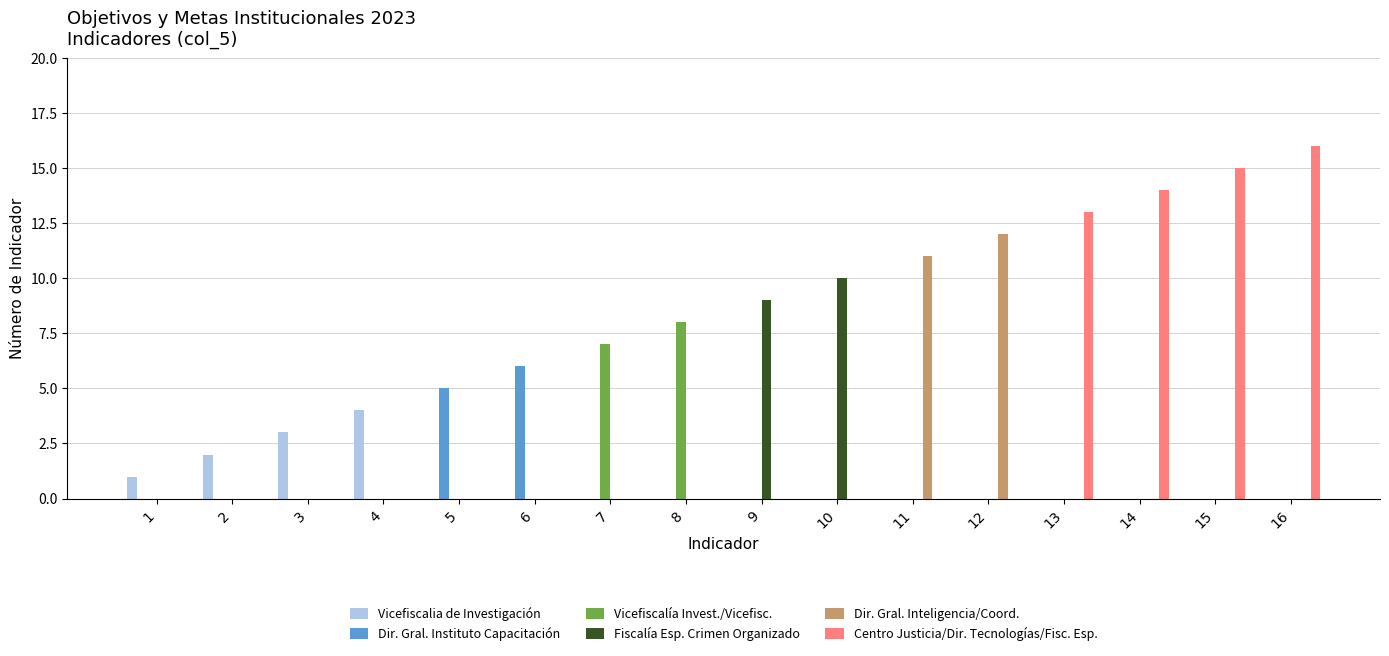

What is the average value of the Vicefiscalia de Investigación series?

1